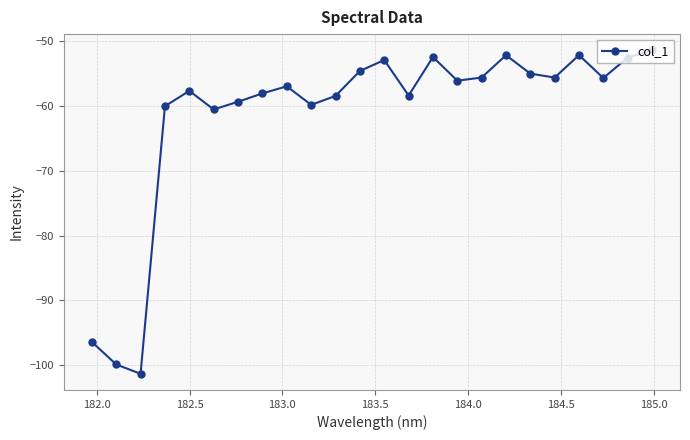

How many values are below -56?

13